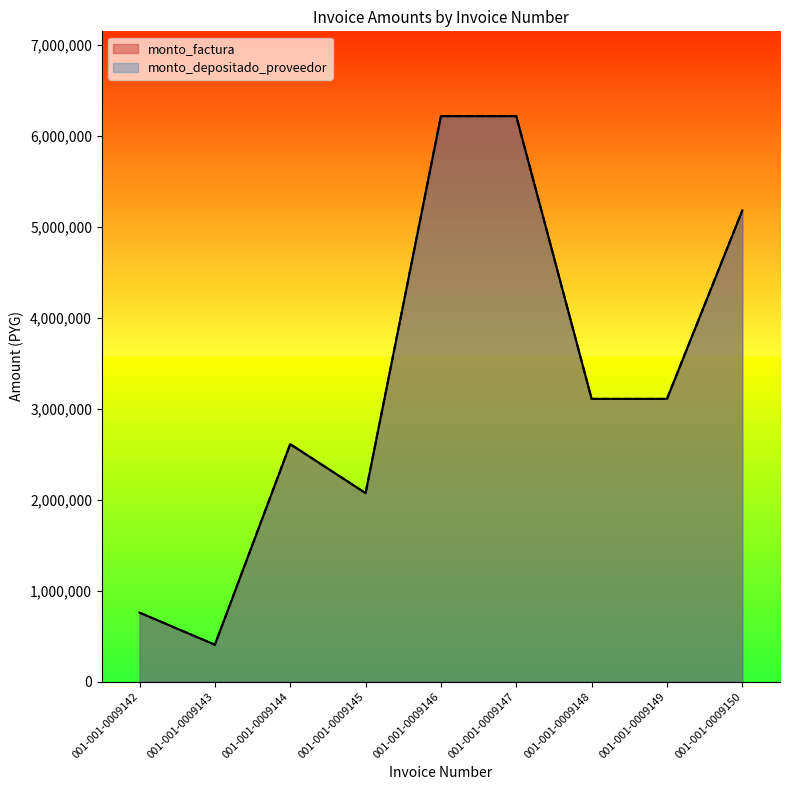

True or false: monto_depositado_proveedor and monto_factura cross at least once.

False